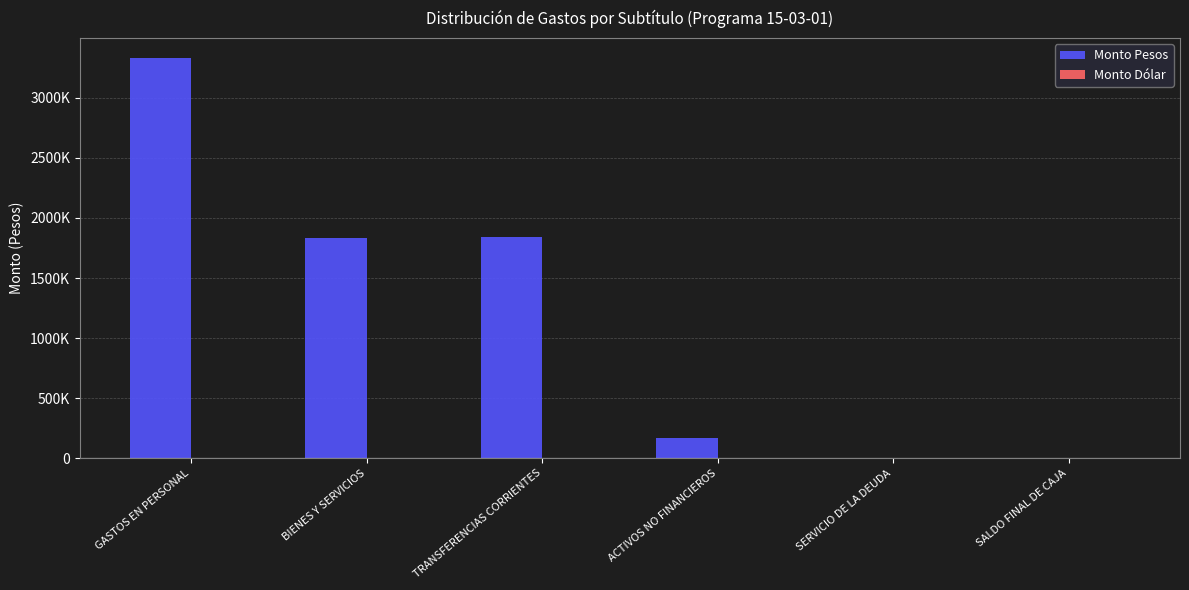

Reading right to left, transcribe all the data shown in this chart.

Monto Pesos: 1000	500	167810	1841868	1834534	3329235
Monto Dólar: 0	0	0	0	0	0